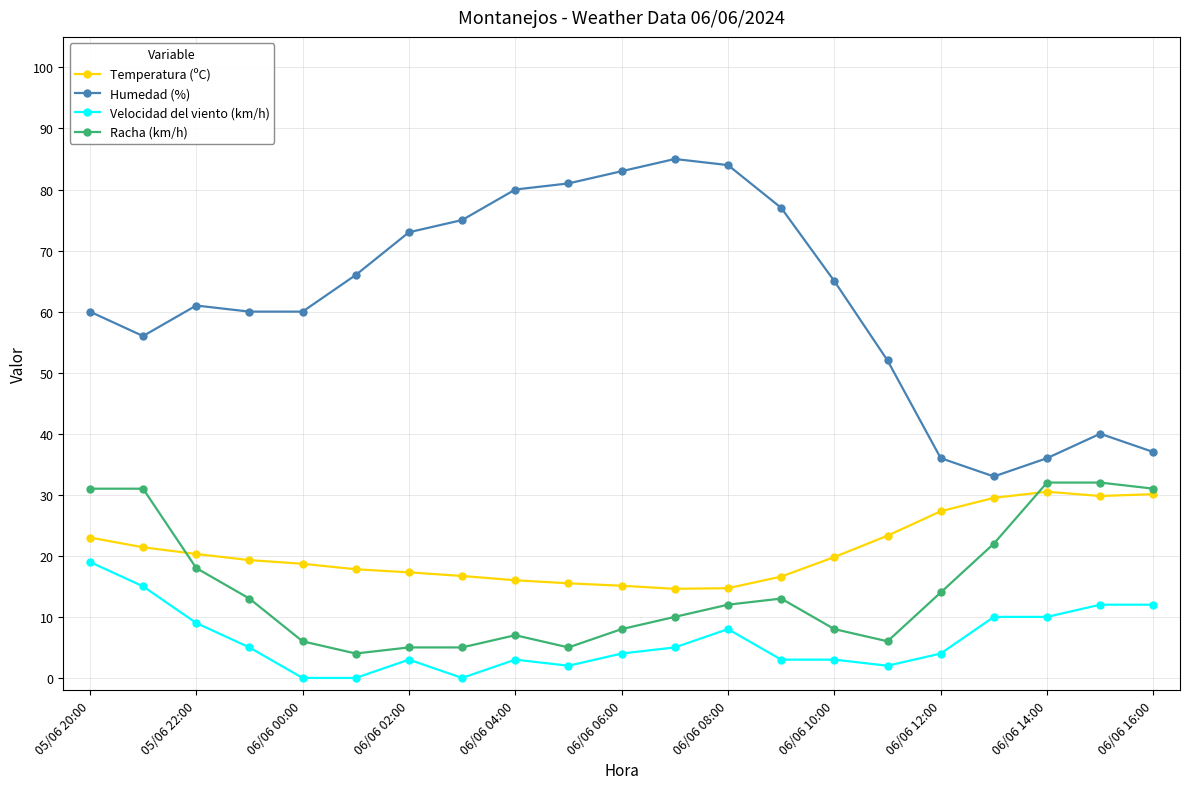

Which series has the largest total across all categories?

Humedad (%)